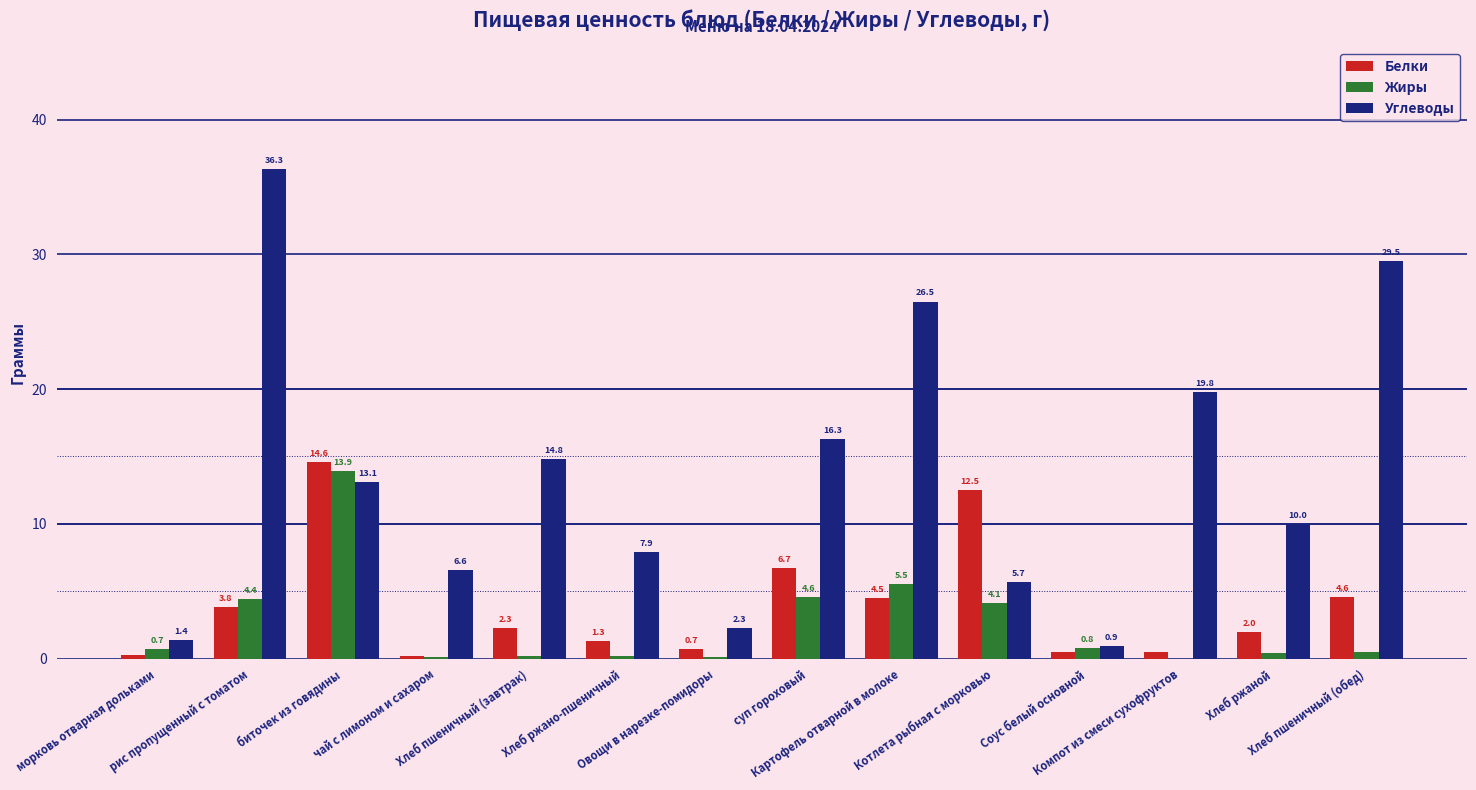

The value of Углеводы at биточек из говядины is 13.1. True or false?

True